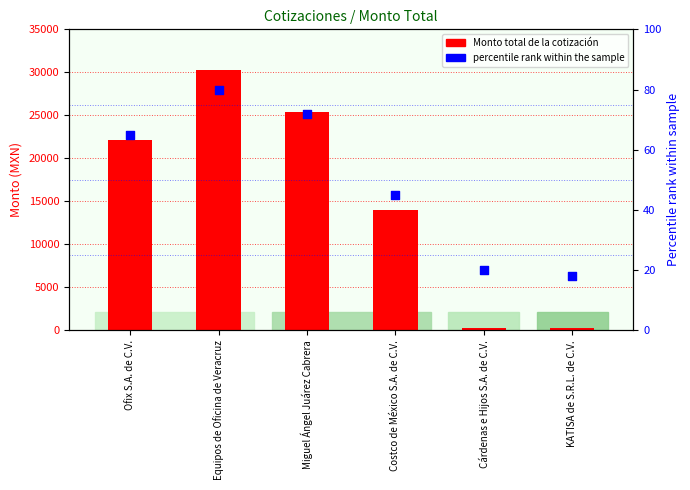

Which series has the widest spread of Y values?

Monto total de la cotización